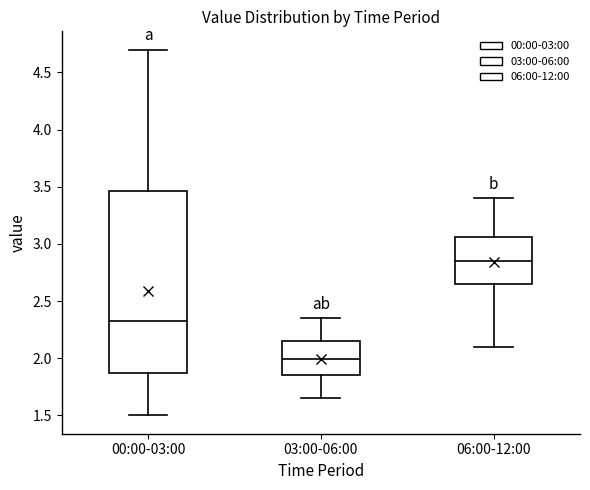

Which box is the tallest, from its lower edge to its upper edge?

00:00-03:00